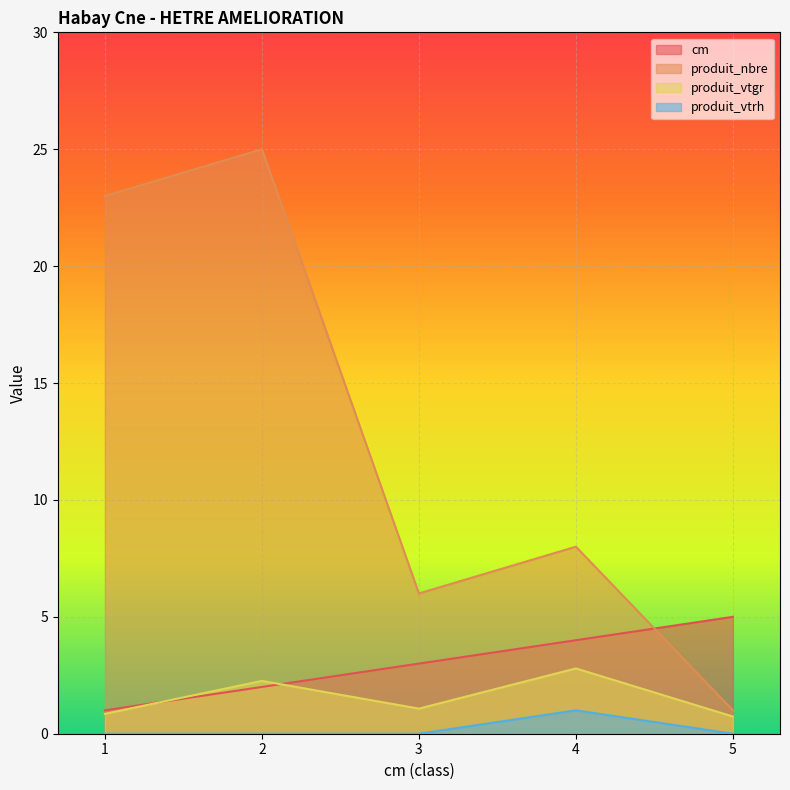

True or false: produit_vtrh and produit_vtgr intersect in this chart.

False